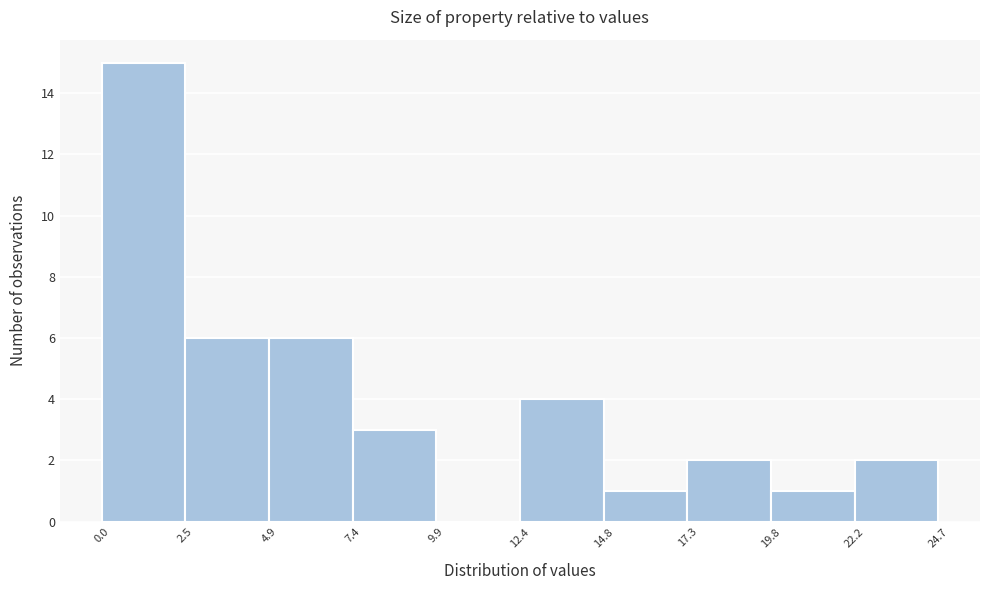

Reading left to right, list every bar in this chart as the range it spans on the x-axis followed by its height. The values are not printed on the chart, so give them approximately, as read against the axis.

0.0 to 2.5: 15
2.5 to 4.9: 6
4.9 to 7.4: 6
7.4 to 9.9: 3
9.9 to 12.4: 0
12.4 to 14.8: 4
14.8 to 17.3: 1
17.3 to 19.8: 2
19.8 to 22.2: 1
22.2 to 24.7: 2